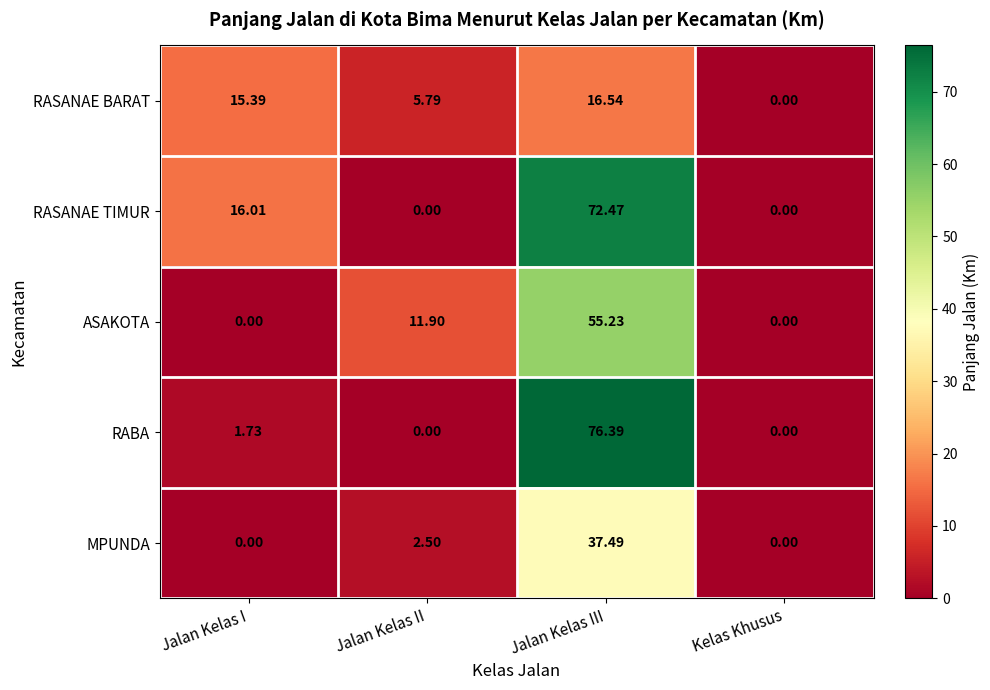

Where does the RASANAE BARAT series first go above 15?

Jalan Kelas I